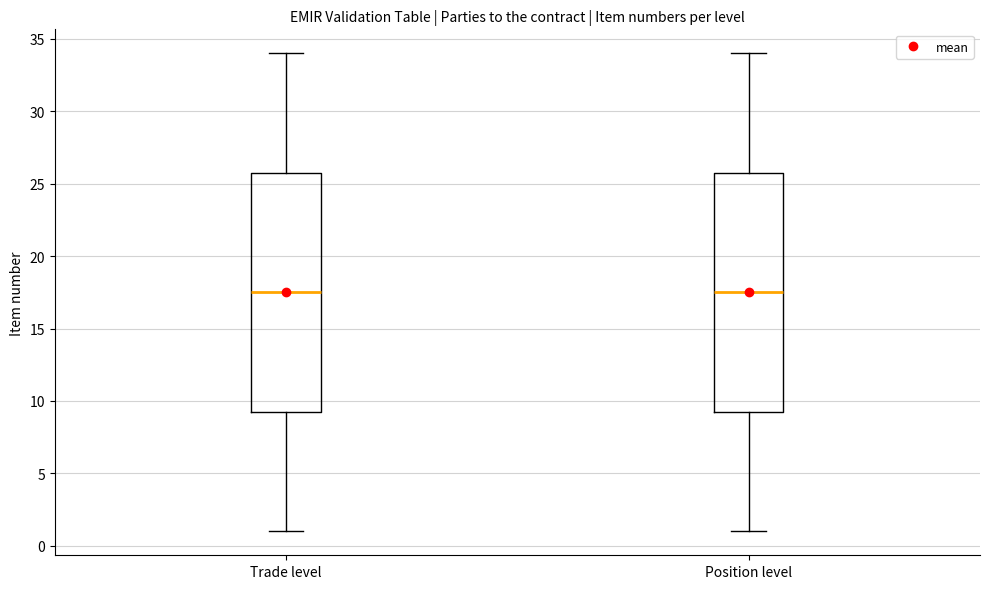

Where does the median line of the box for Position level sit on the y-axis? The values are not printed on the chart, so give them approximately, as read against the axis.

17.5